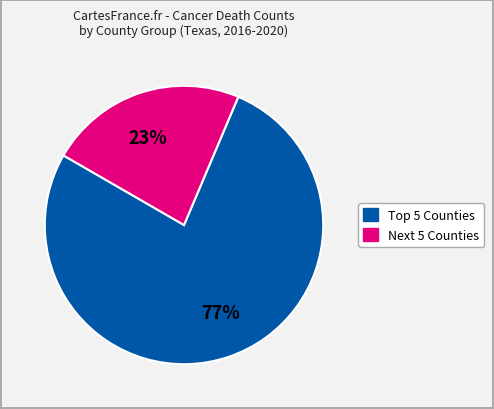

Is there any slice that represents more than half of the pie?

Yes